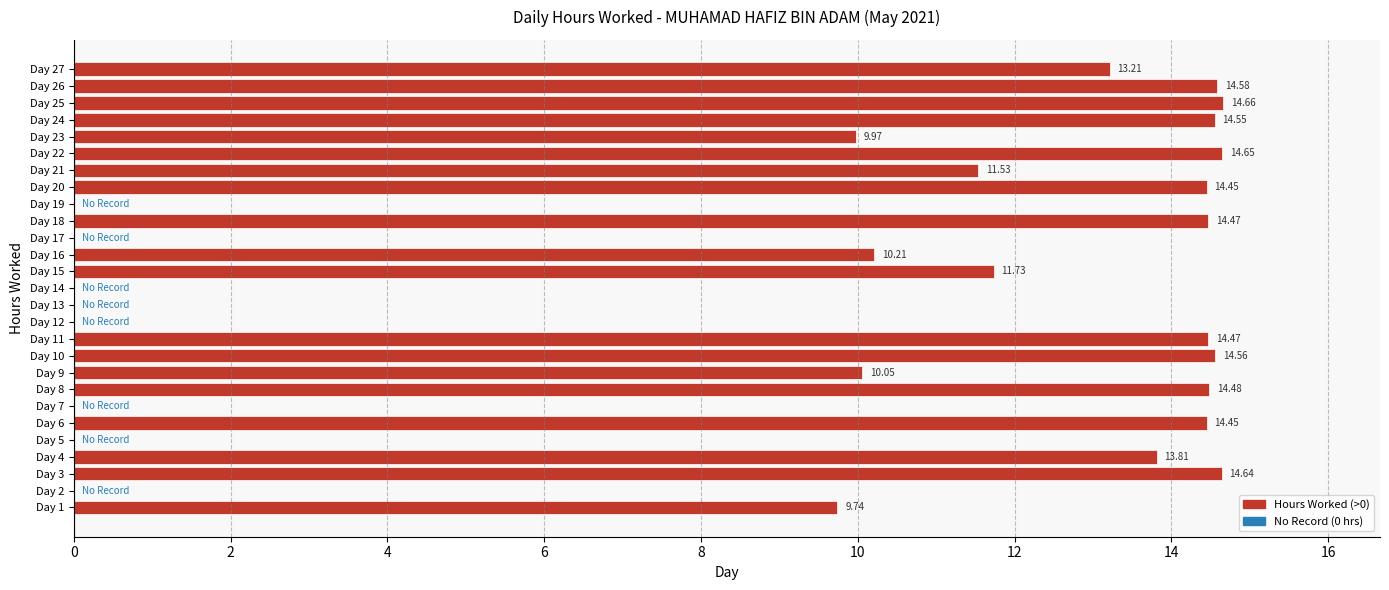

Which has a higher value, Day 1 or Day 20?

Day 20